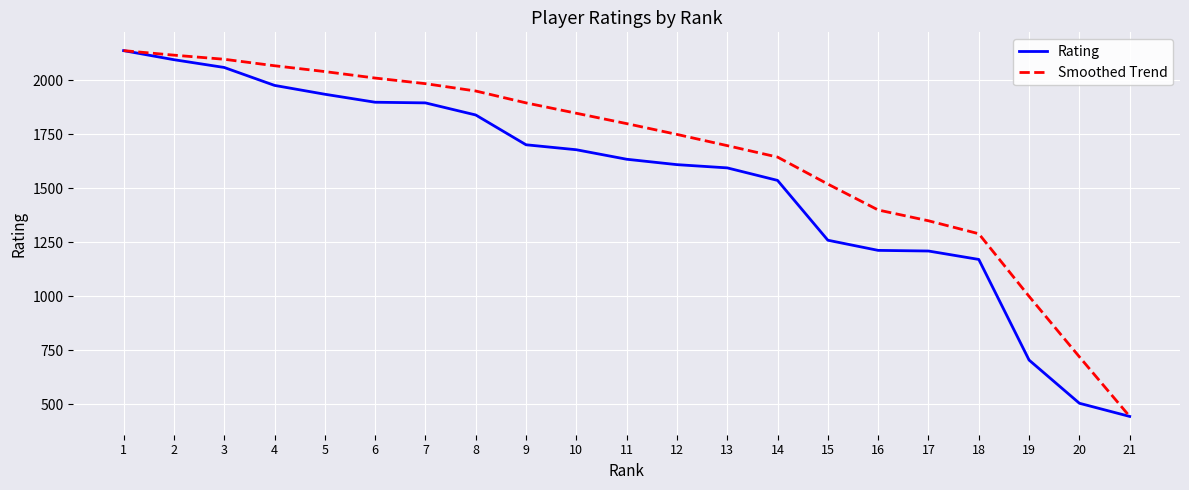

List the series in order of their overall mean, highest first.

Smoothed Trend, Rating